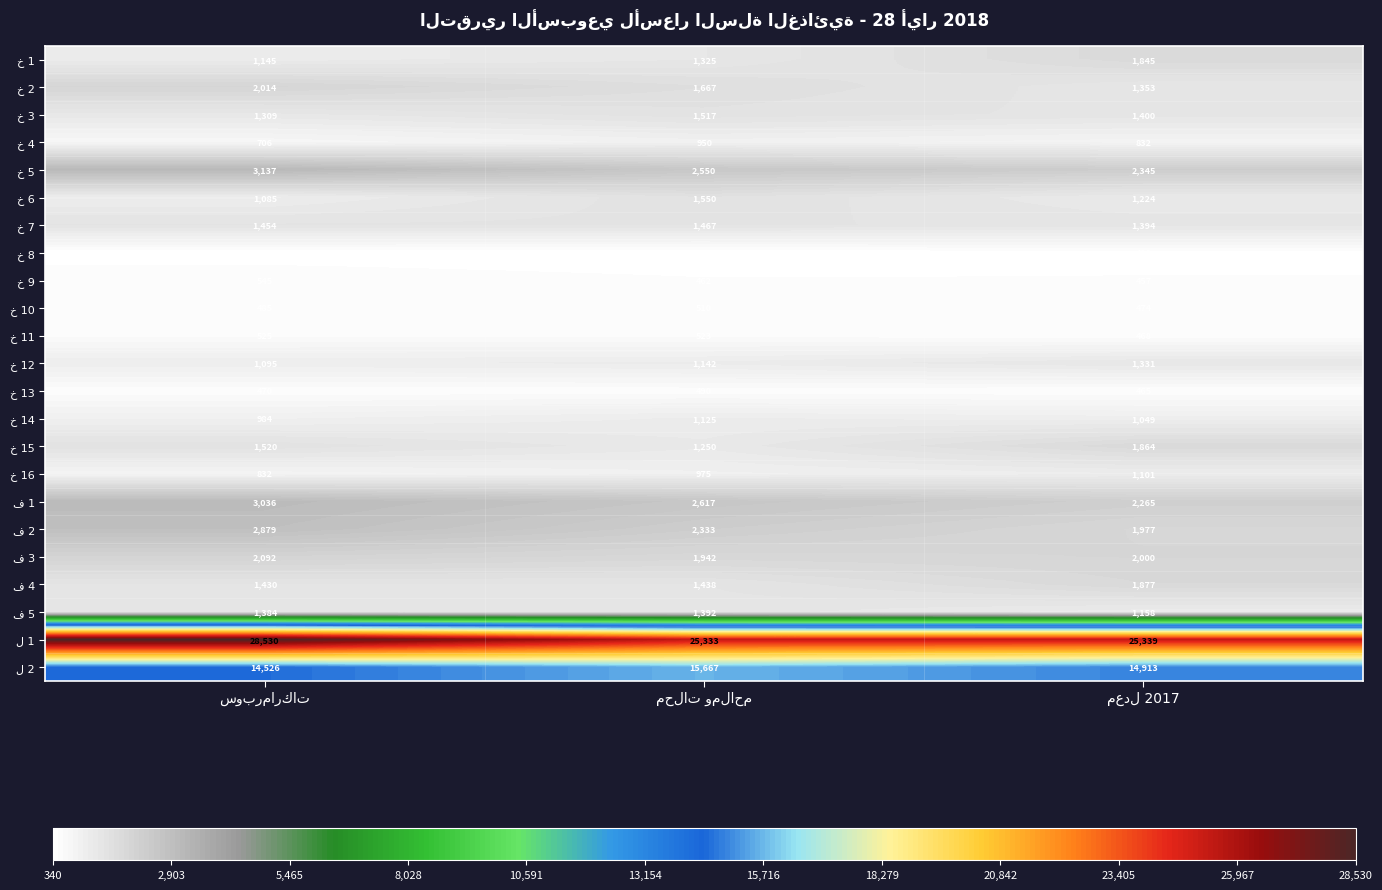

At how many categories does at least one series exceed 24235?

3